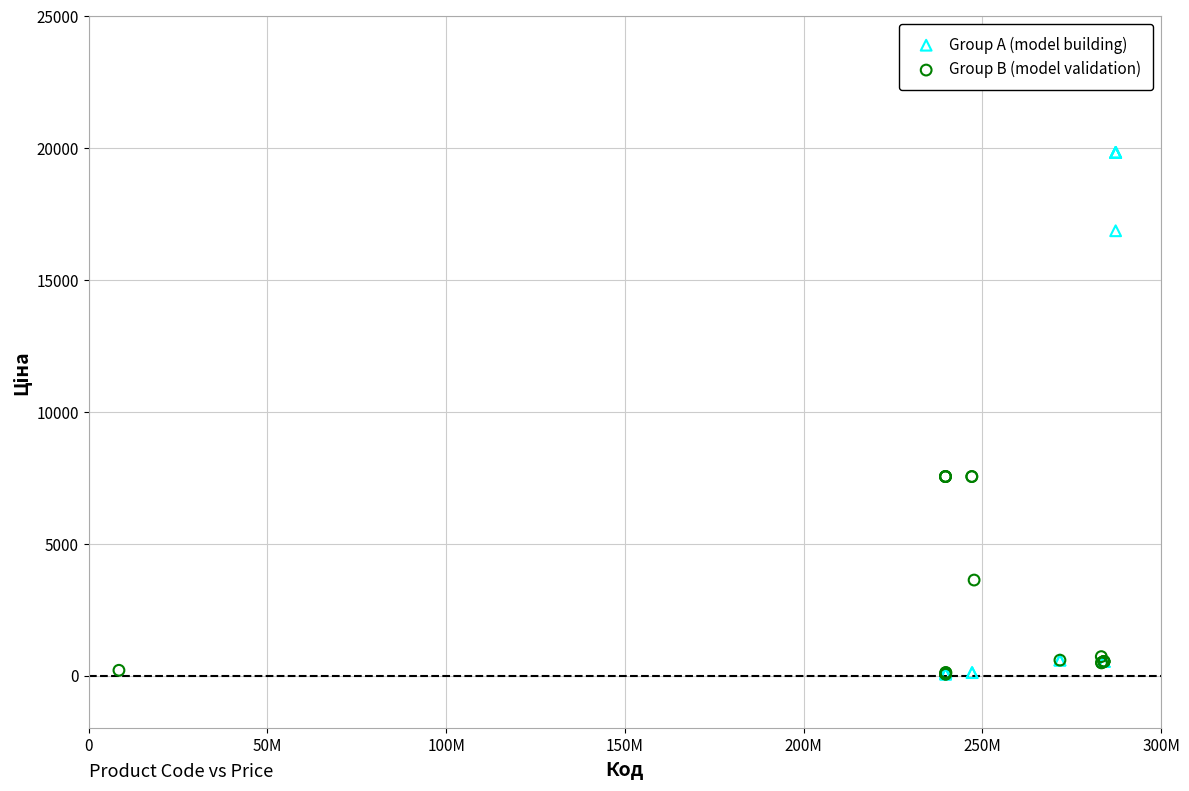

Which series has the widest spread of Y values?

Group A (model building)